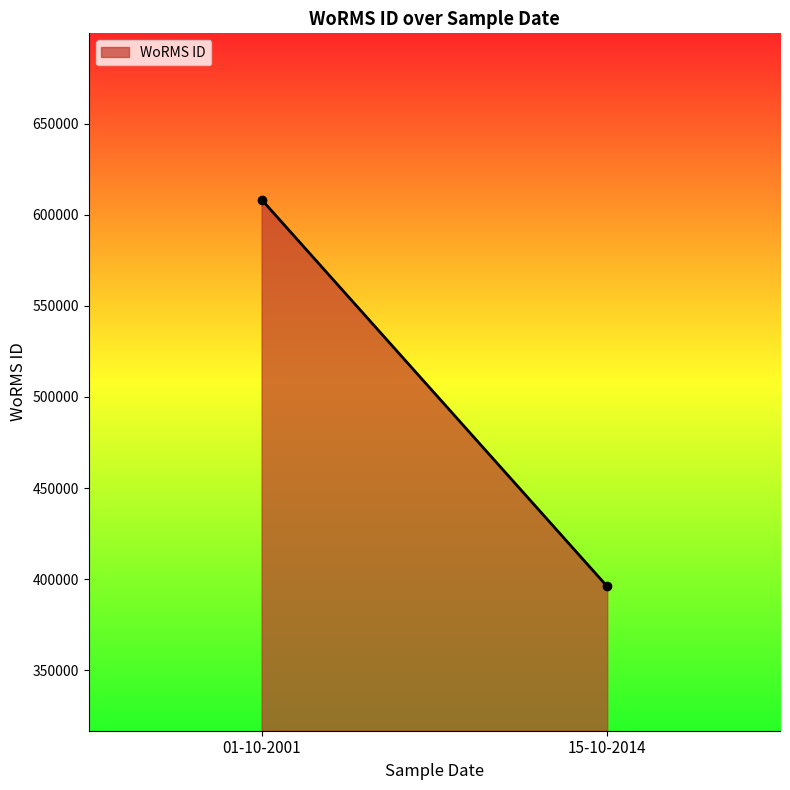

Rank the categories by value from lowest to highest.

15-10-2014, 01-10-2001